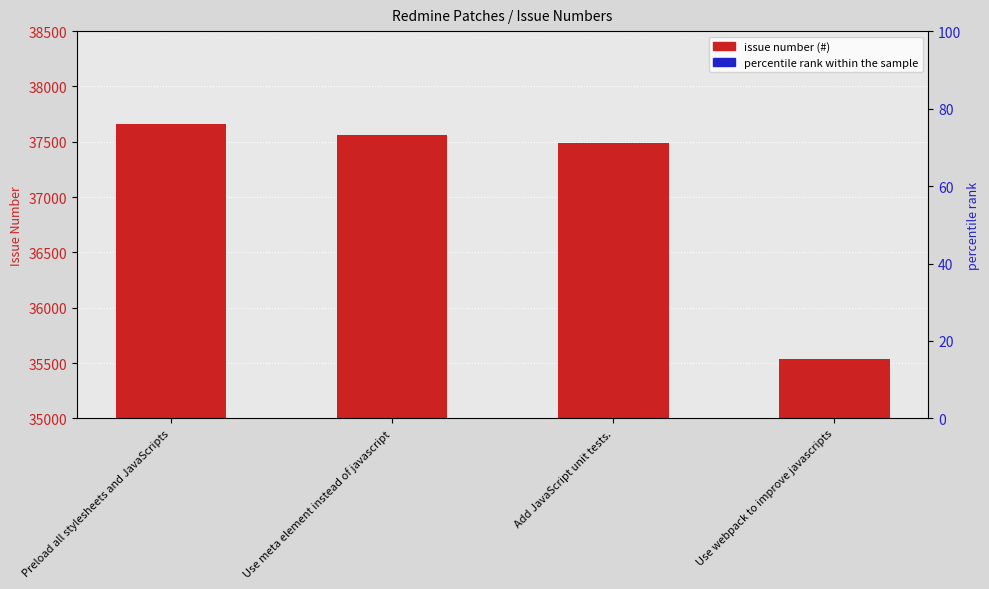

What is the total value across all series at Use webpack to improve javascripts?

35539